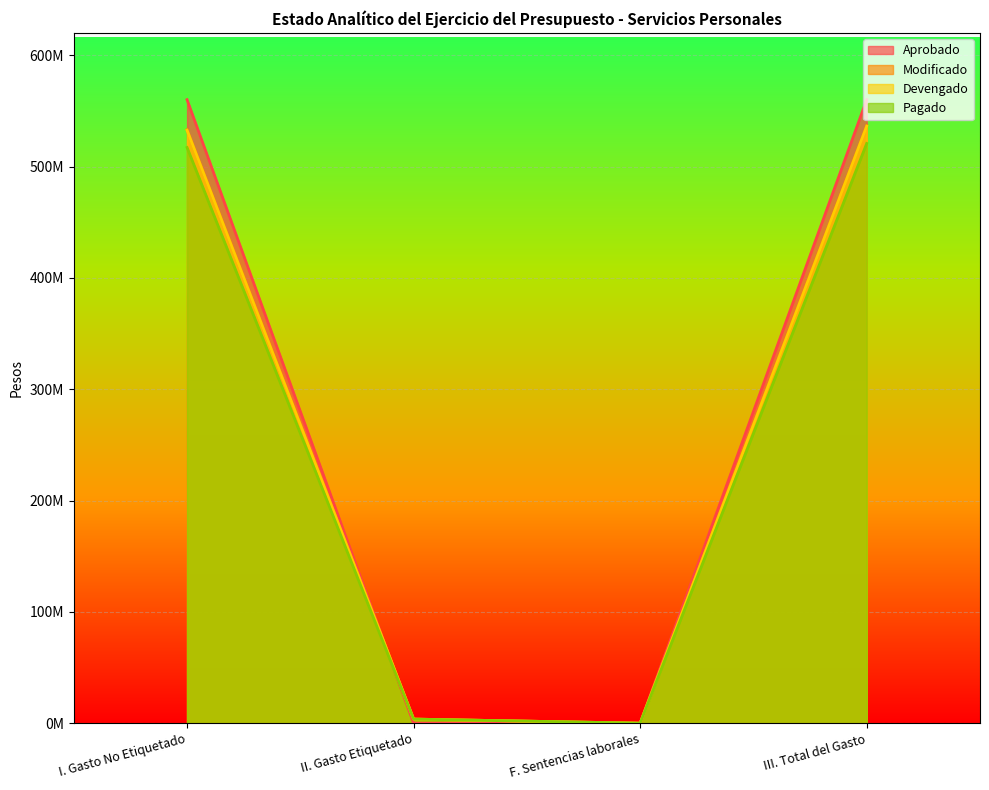

True or false: Modificado and Devengado intersect in this chart.

False